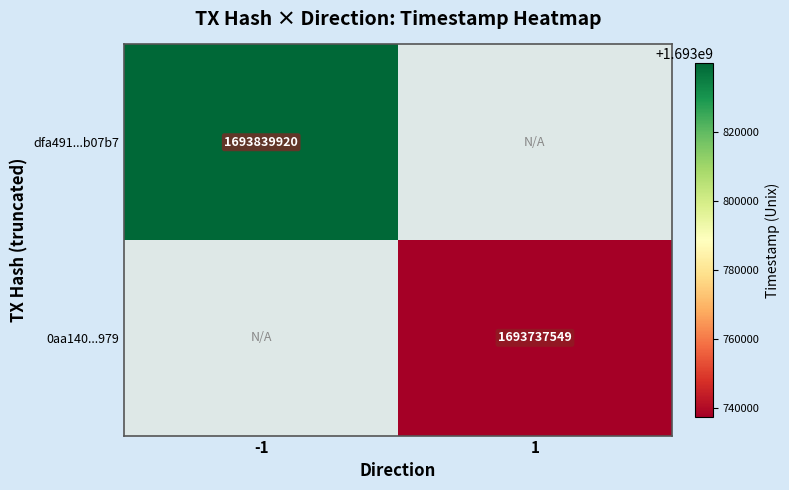

The value of 0aa140...979 at 1 is 732052953. True or false?

False